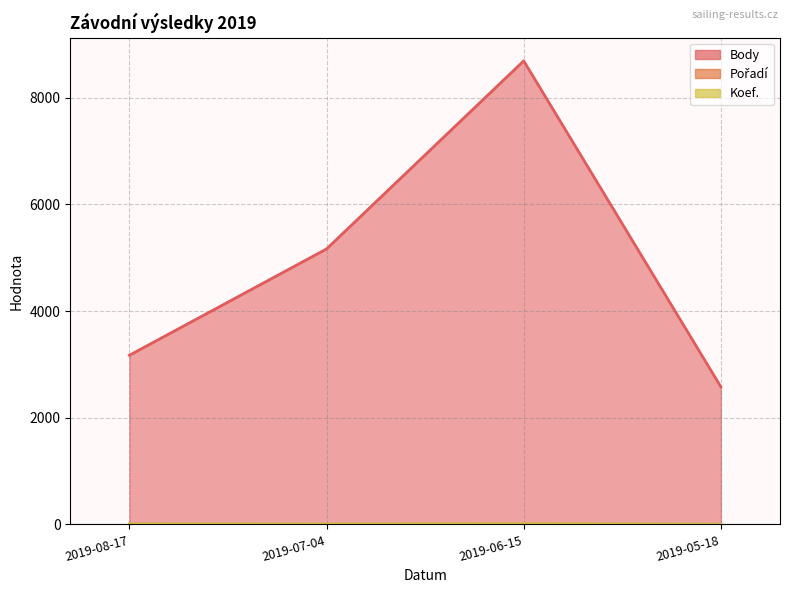

Does the chart have visible grid lines?

Yes